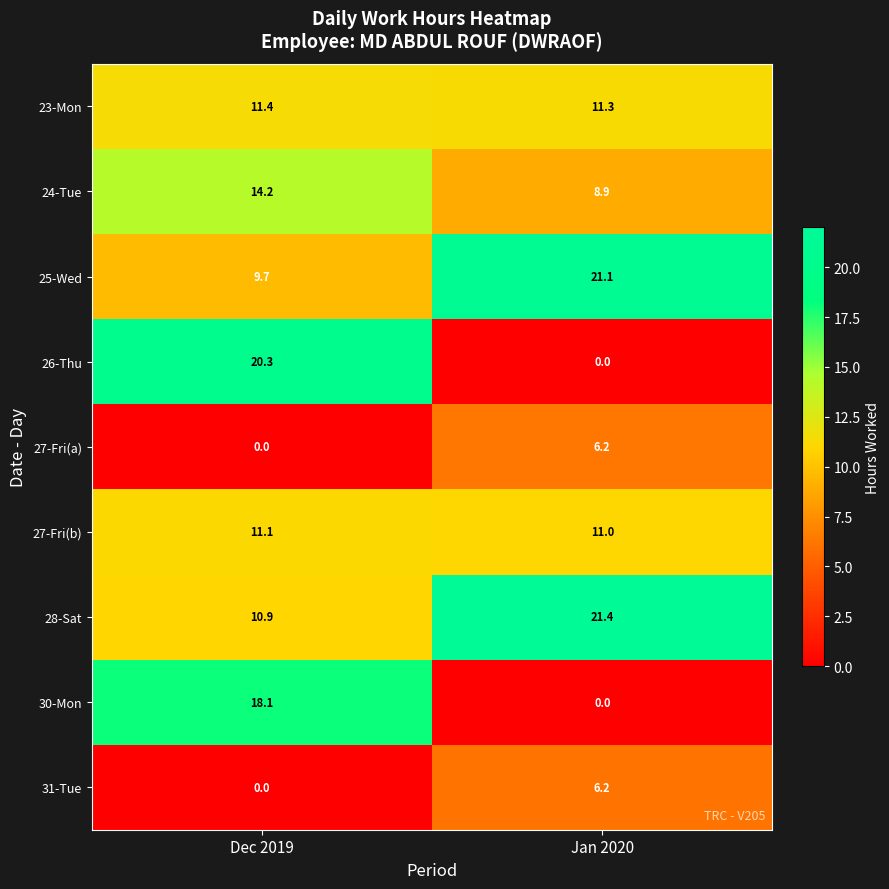

Reading left to right, what are all the values shown in this chart?

23-Mon: Dec 2019=11.4	Jan 2020=11.3
24-Tue: Dec 2019=14.2	Jan 2020=8.9
25-Wed: Dec 2019=9.7	Jan 2020=21.1
26-Thu: Dec 2019=20.3	Jan 2020=0.0
27-Fri(a): Dec 2019=0.0	Jan 2020=6.2
27-Fri(b): Dec 2019=11.1	Jan 2020=11.0
28-Sat: Dec 2019=10.9	Jan 2020=21.4
30-Mon: Dec 2019=18.1	Jan 2020=0.0
31-Tue: Dec 2019=0.0	Jan 2020=6.2